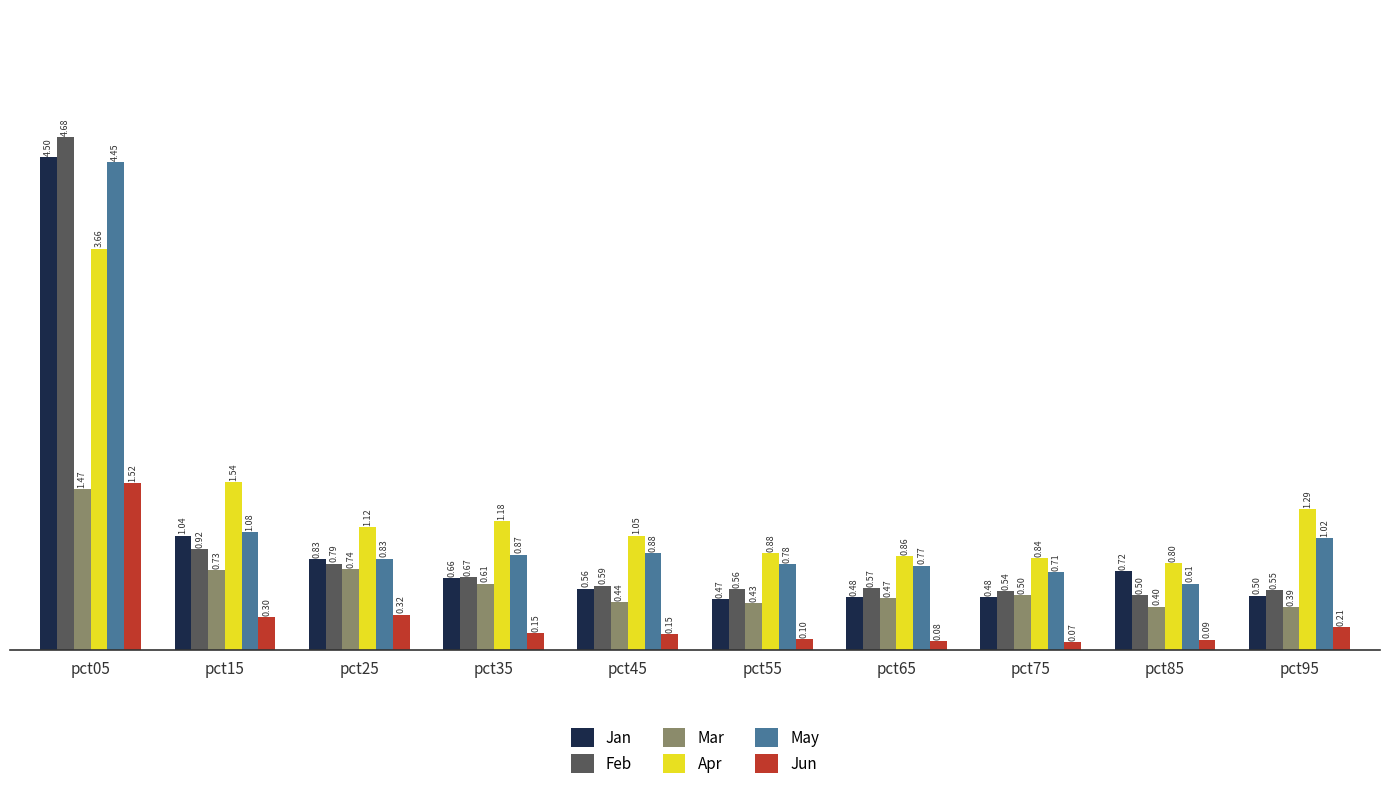

Is it true that Feb equals 0.9 at pct95?

False